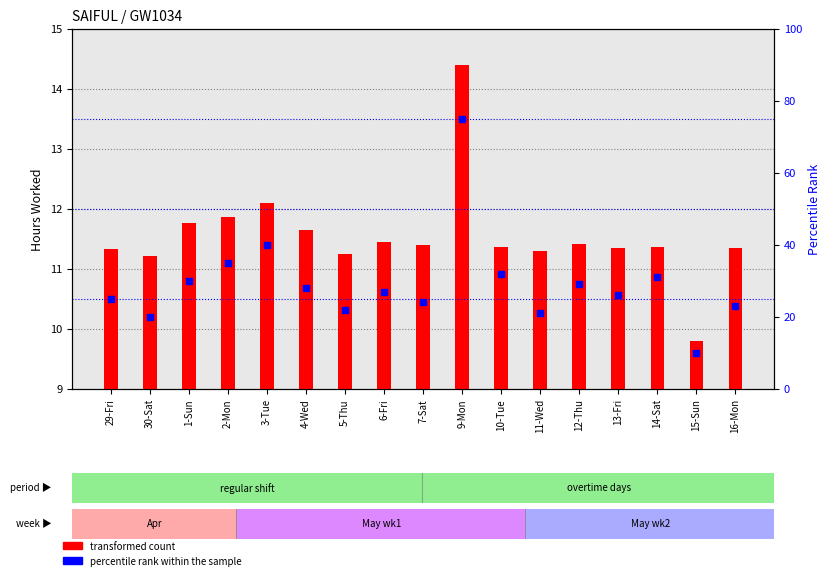

Which series has the widest spread of Y values?

percentile rank within the sample